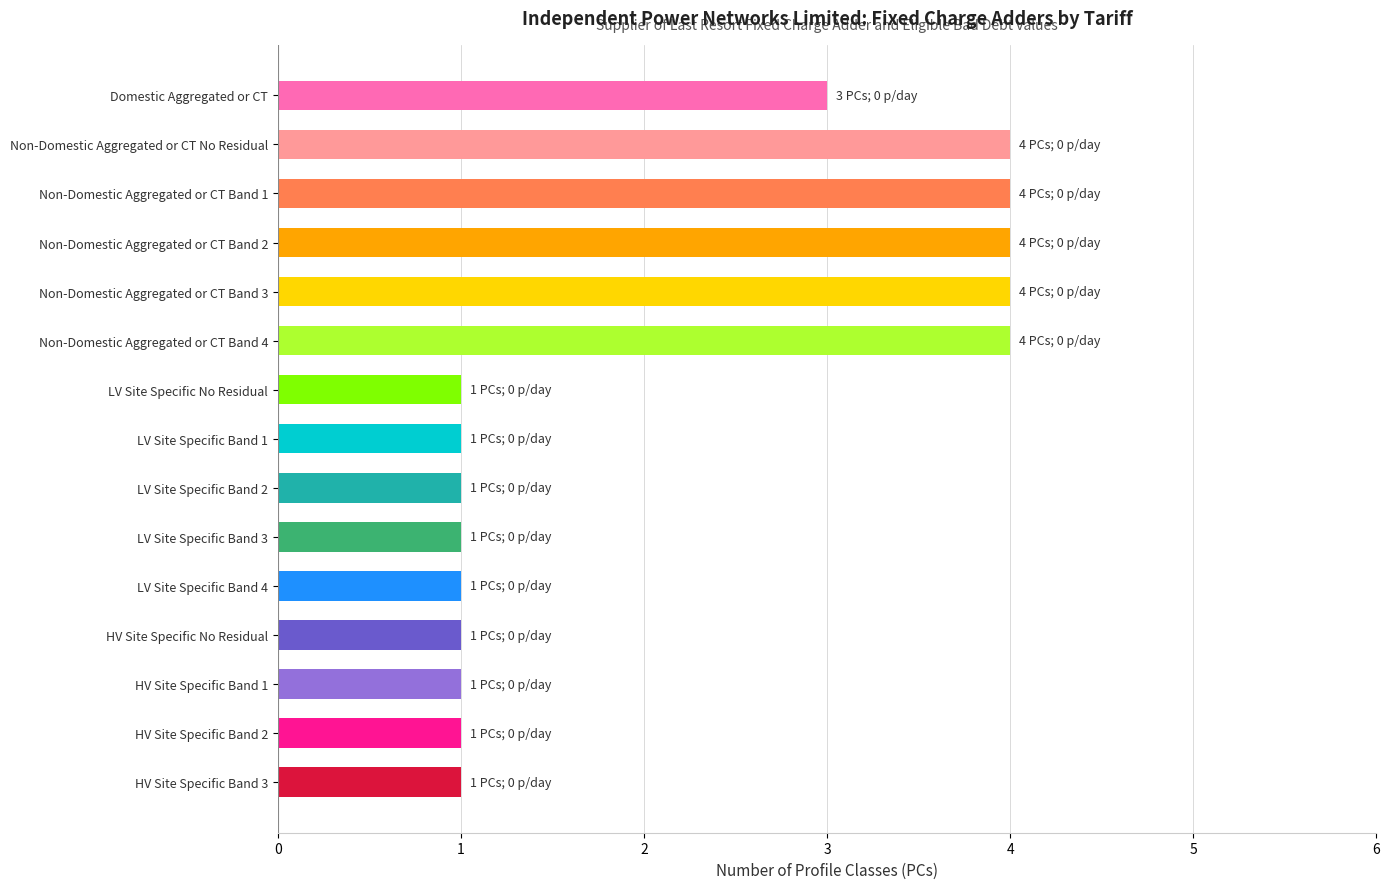

What is the sum of all values?

32